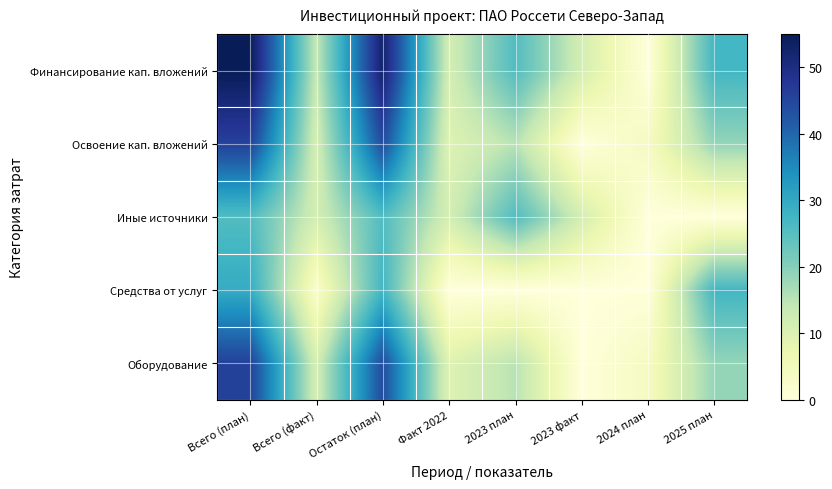

Reading left to right, list all the values displayed in this chart.

Финансирование кап. вложений: Всего (план)=54.9	Всего (факт)=13.7	Остаток (план)=52.7	Факт 2022=11.5	2023 план=25.5	2023 факт=11.5	2024 план=0.0	2025 план=27.2
Освоение кап. вложений: Всего (план)=45.8	Всего (факт)=11.4	Остаток (план)=43.9	Факт 2022=9.6	2023 план=15.2	2023 факт=0.0	2024 план=4.0	2025 план=18.6
Иные источники: Всего (план)=25.5	Всего (факт)=11.5	Остаток (план)=25.5	Факт 2022=11.5	2023 план=25.5	2023 факт=11.5	2024 план=0.0	2025 план=0.0
Средства от услуг: Всего (план)=29.4	Всего (факт)=2.2	Остаток (план)=27.2	Факт 2022=0.0	2023 план=0.0	2023 факт=0.0	2024 план=0.0	2025 план=27.2
Оборудование: Всего (план)=45.8	Всего (факт)=11.4	Остаток (план)=43.9	Факт 2022=9.6	2023 план=15.2	2023 факт=0.0	2024 план=4.0	2025 план=18.6